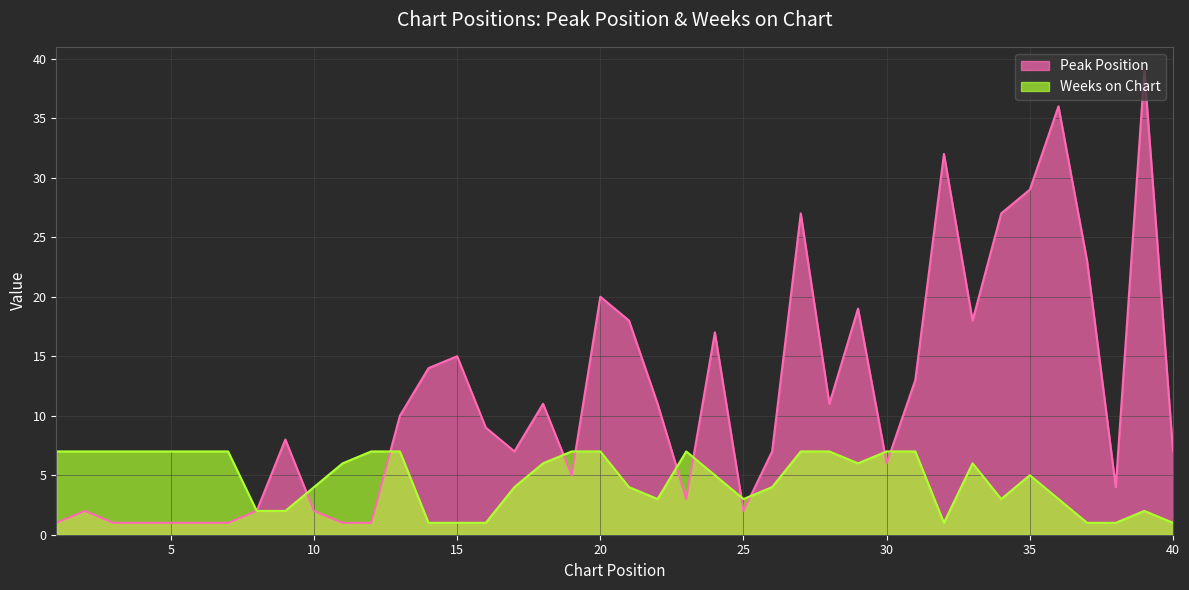

What is the difference between the highest and lowest values at 32?

31